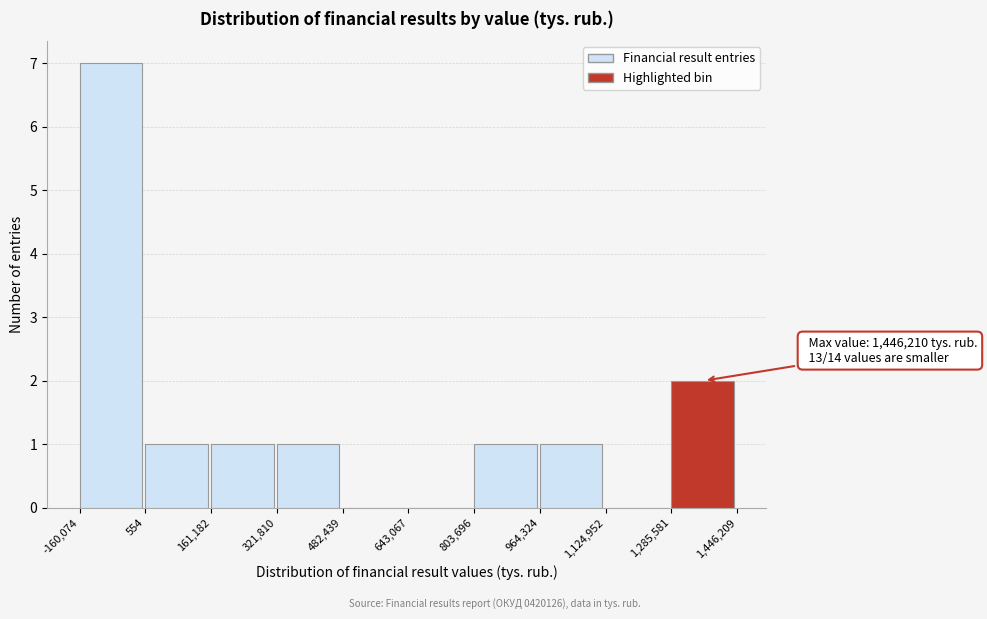

Over which range of the x-axis is the bar tallest?

-160,074 to 554